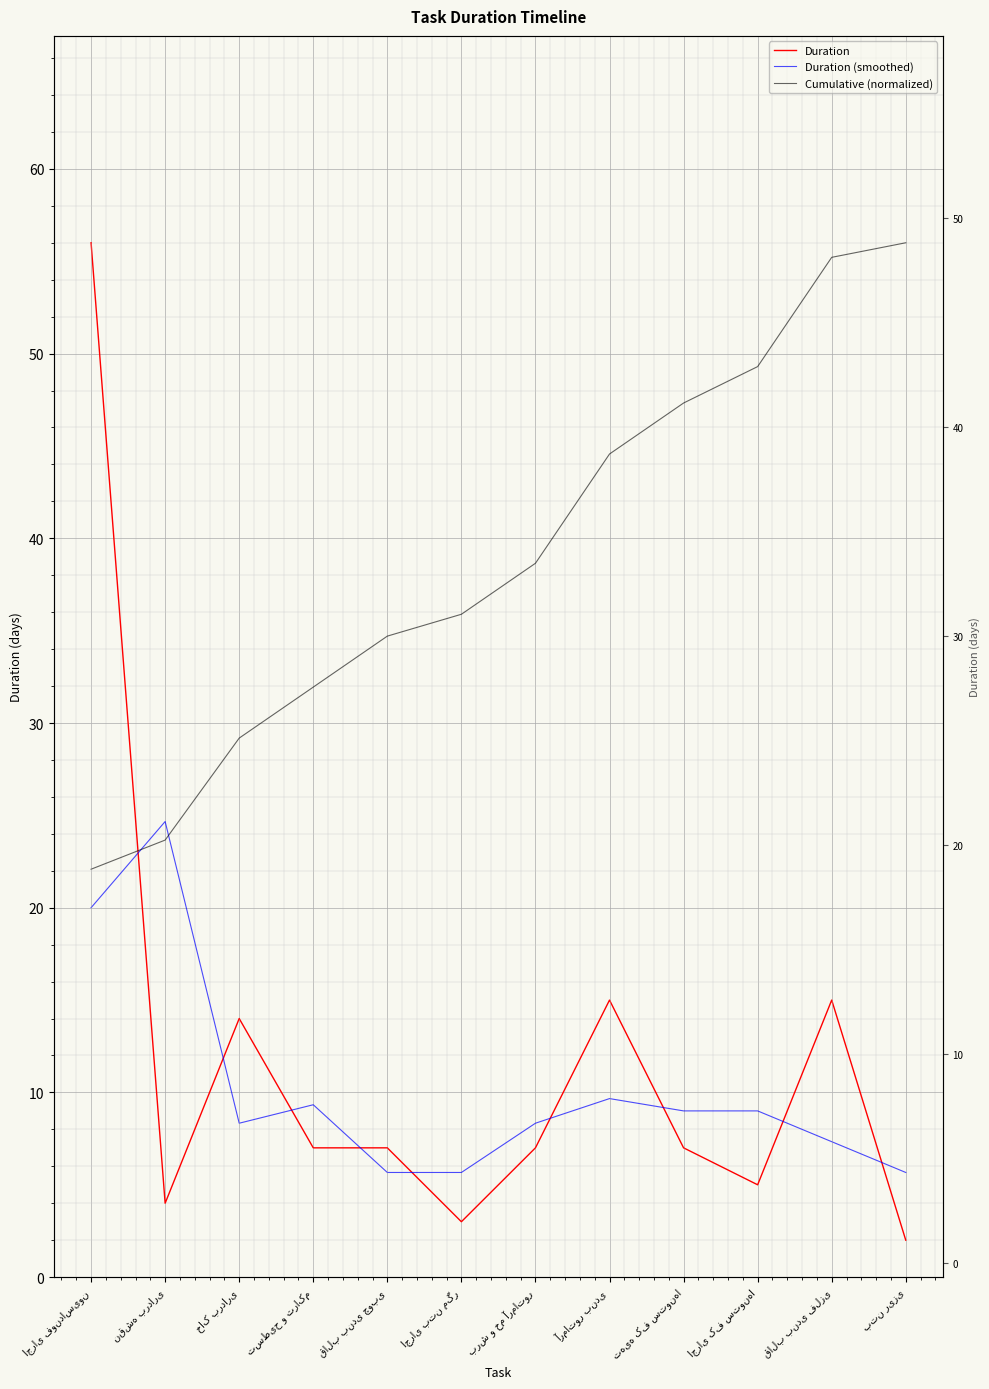

What is the sum of the Duration values at خاک برداری and تهیه کف ستونها?

21.0